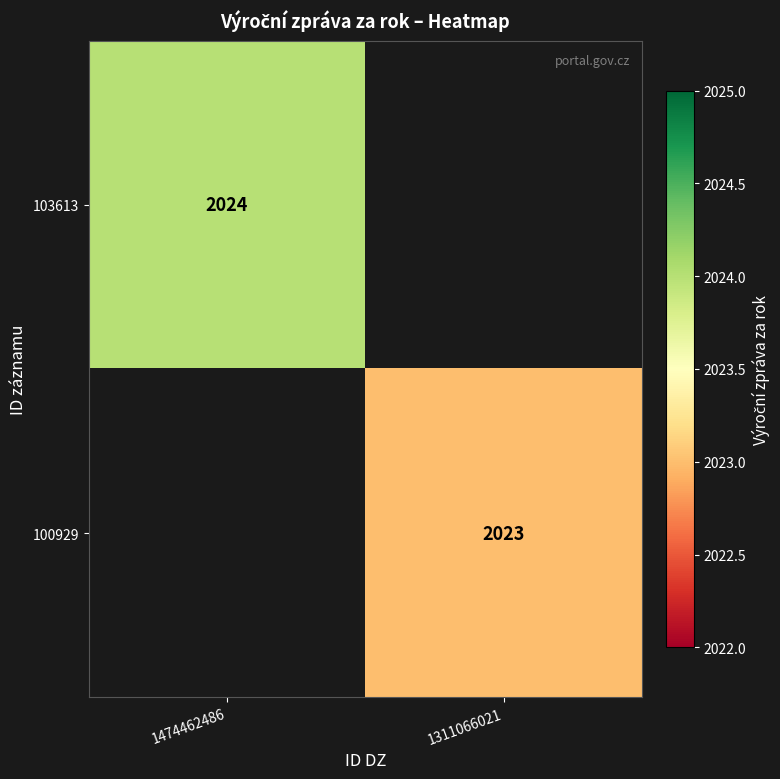

The value of 100929 at 1311066021 is 2023. True or false?

True